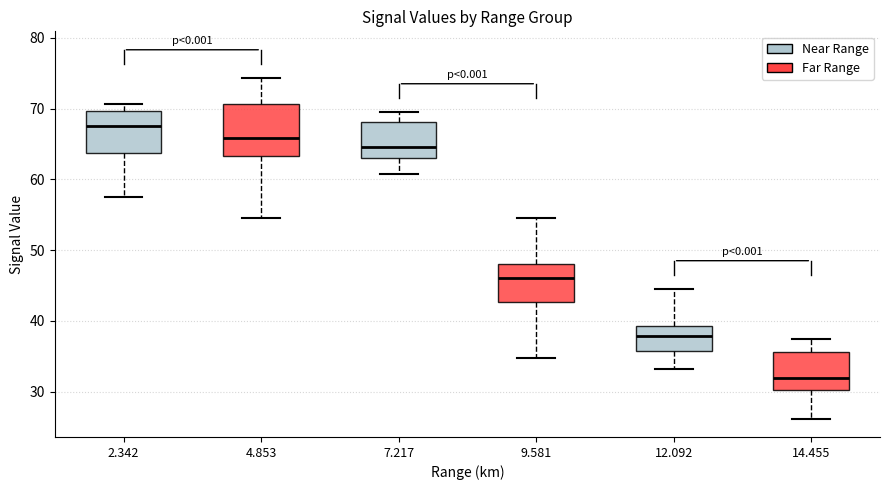

Where is the lower edge of the box at x = 4.853 on the y-axis? The values are not printed on the chart, so give them approximately, as read against the axis.

63